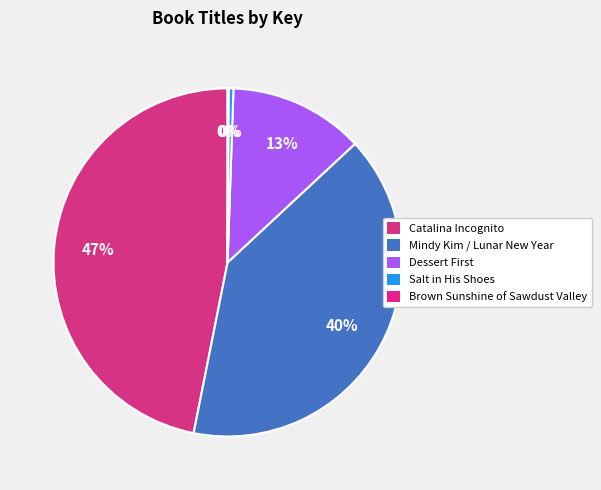

How many slices are in this pie chart?

5